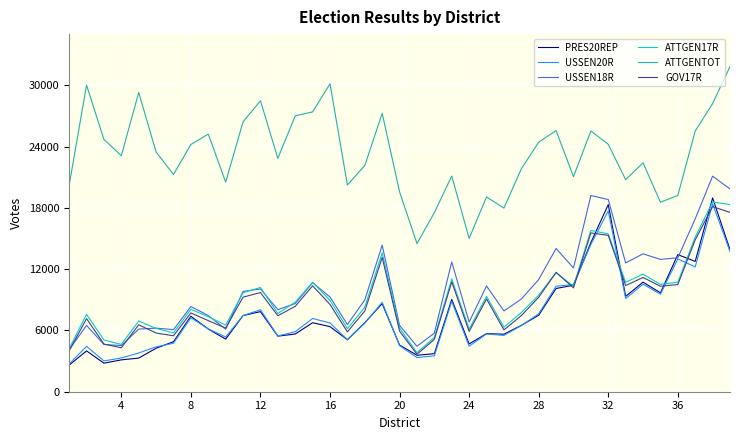

What is the average value of the USSEN20R series?

7591